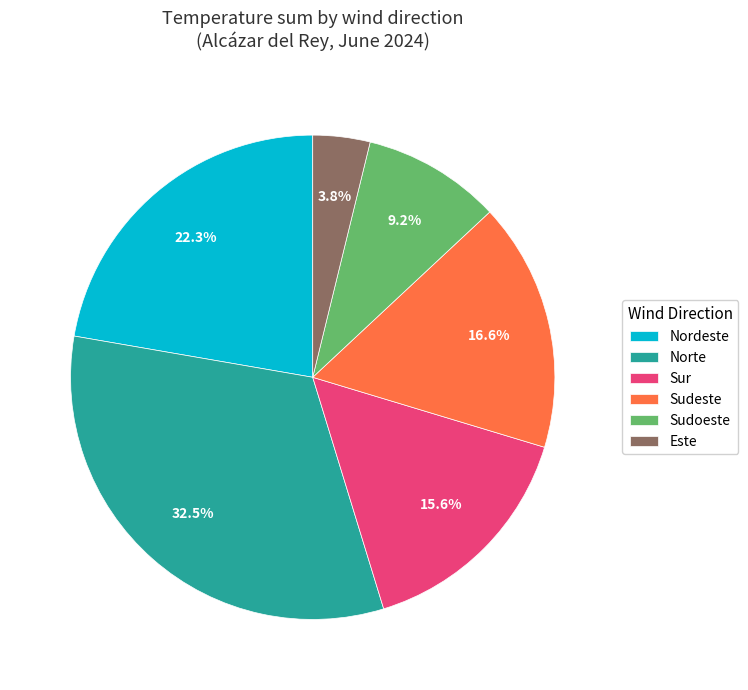

What percentage is NOT represented by Nordeste?

77.7%